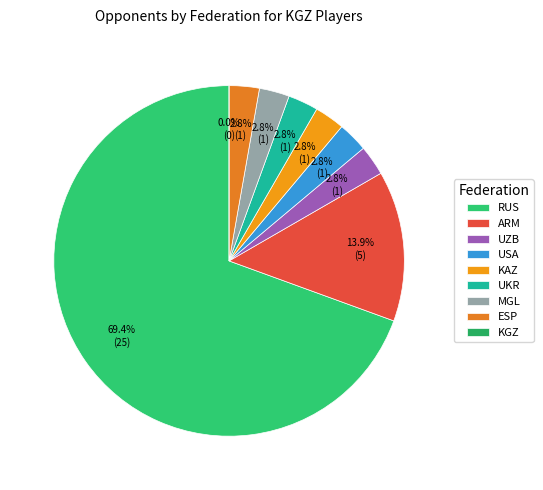

Is it true that ESP is 3% of the pie?

True